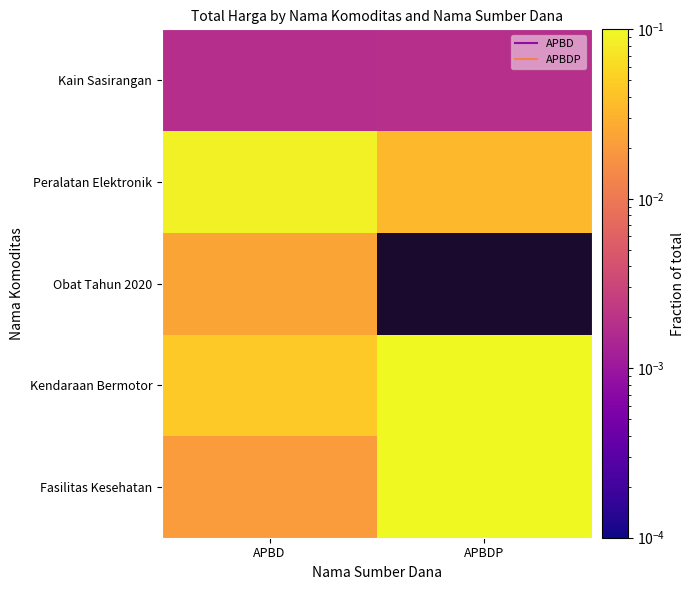

The Peralatan Elektronik series shows 0.0 at APBDP. True or false?

True